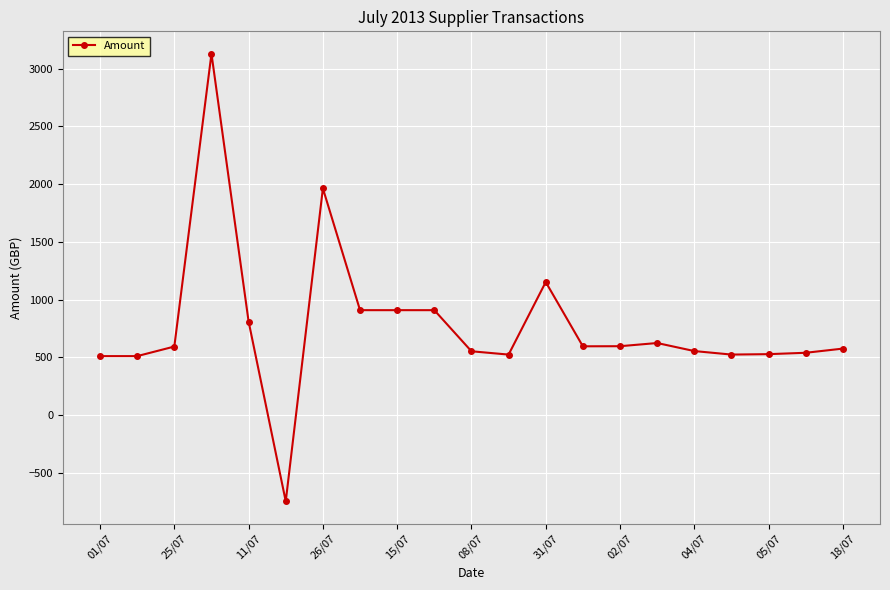

True or false: the data has more than 0 interior local peaks.

True